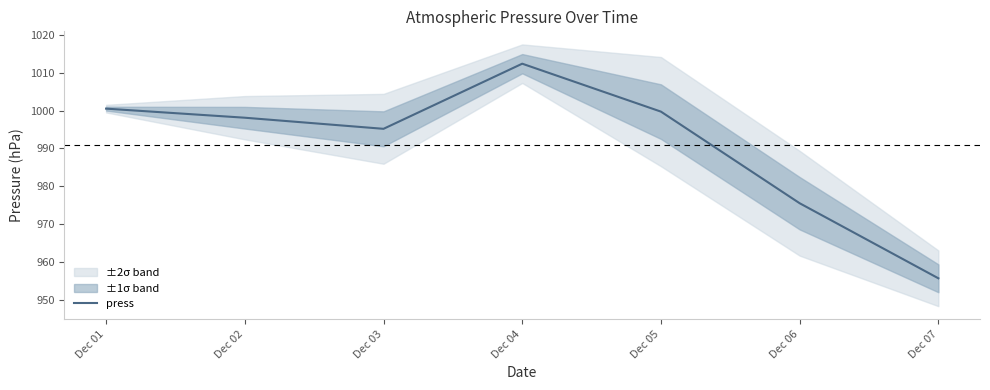

At which category does the data reach its first local valley?

Dec 03